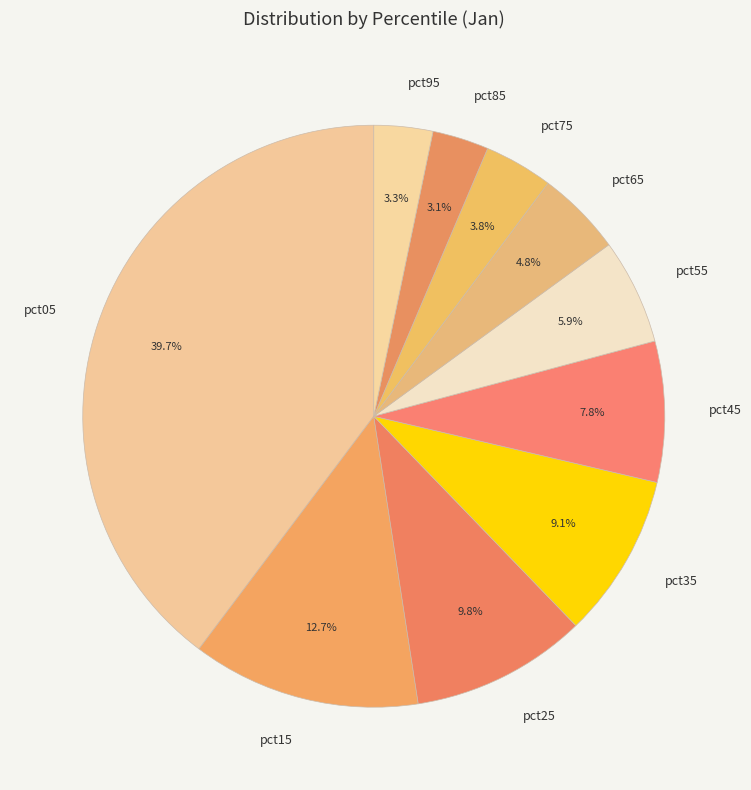

What percentage is the pct75 slice, to the nearest percent?

4%